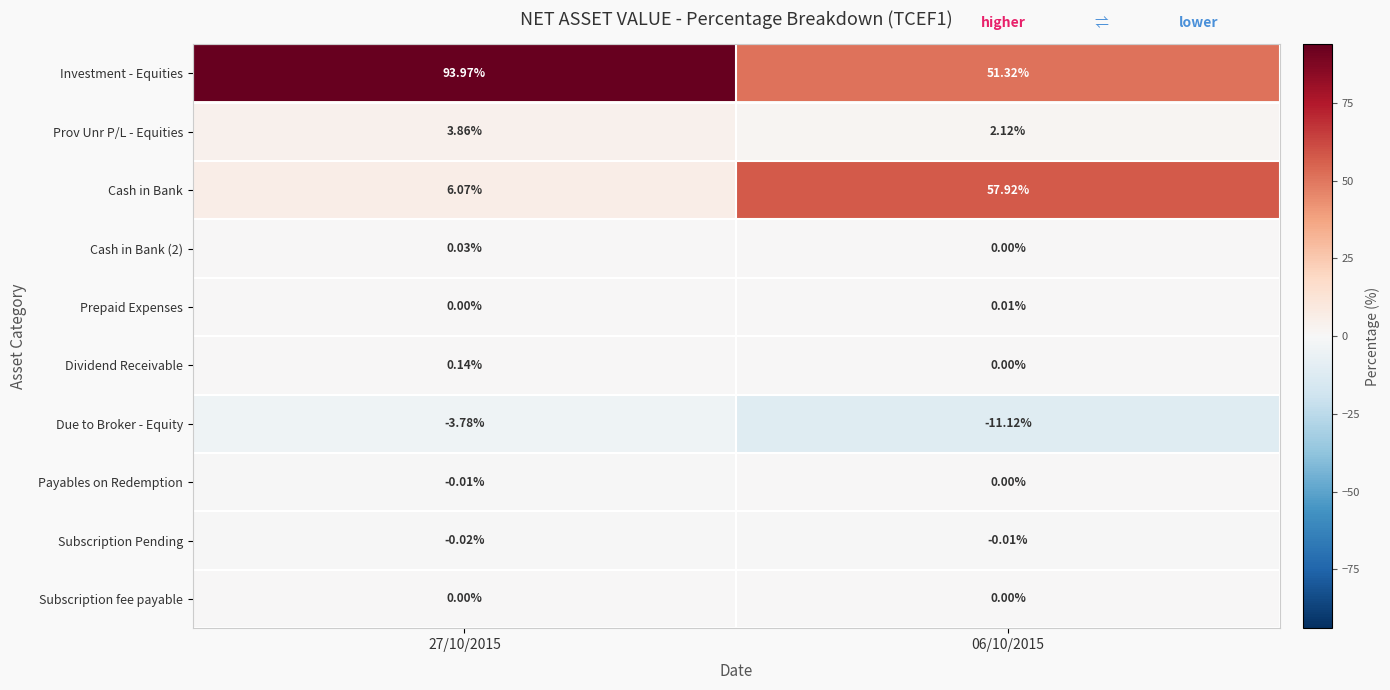

Is the value of Payables on Redemption at 27/10/2015 greater than the value of Cash in Bank (2) at 27/10/2015?

No